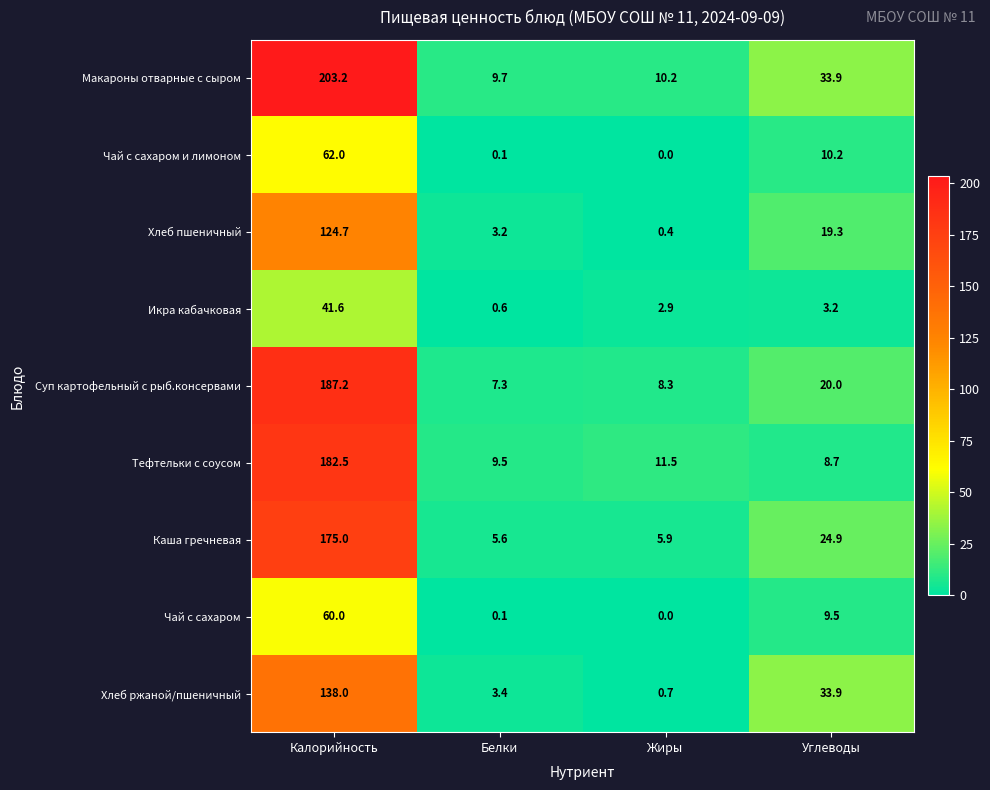

How many series are shown in this chart?

9